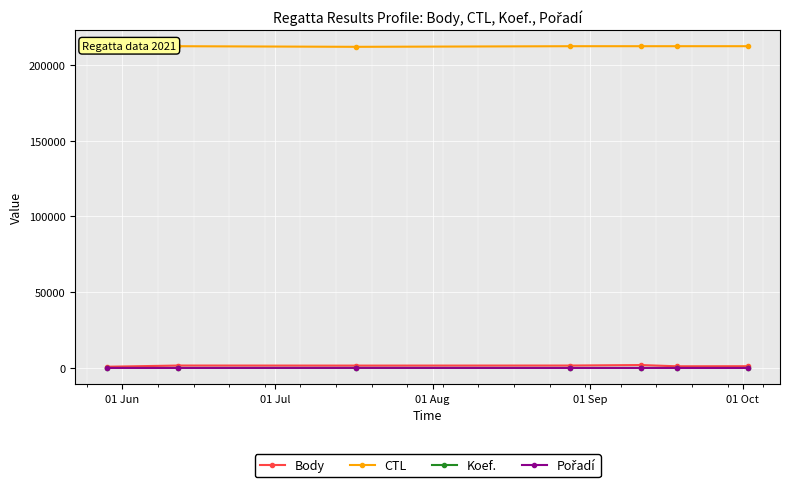

At how many categories does at least one series exceed 107378?

7